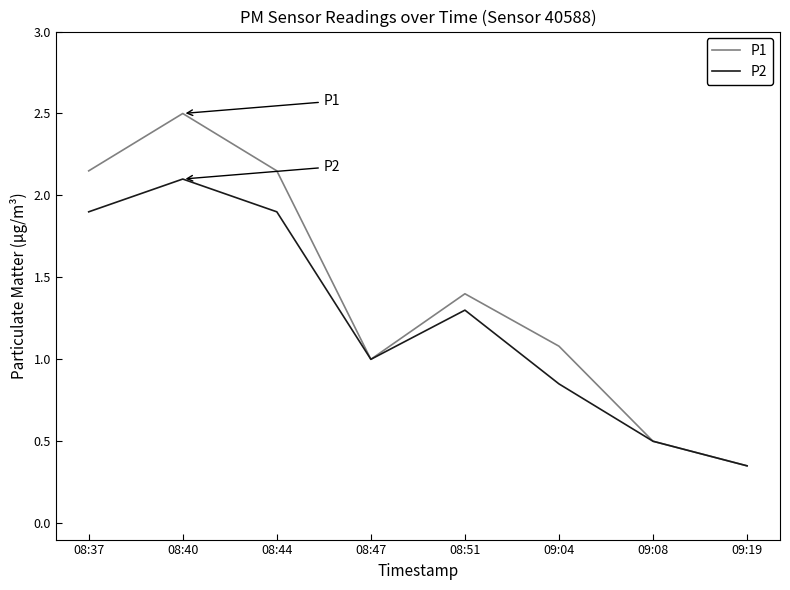

At which label does P1 reach its minimum?

09:19